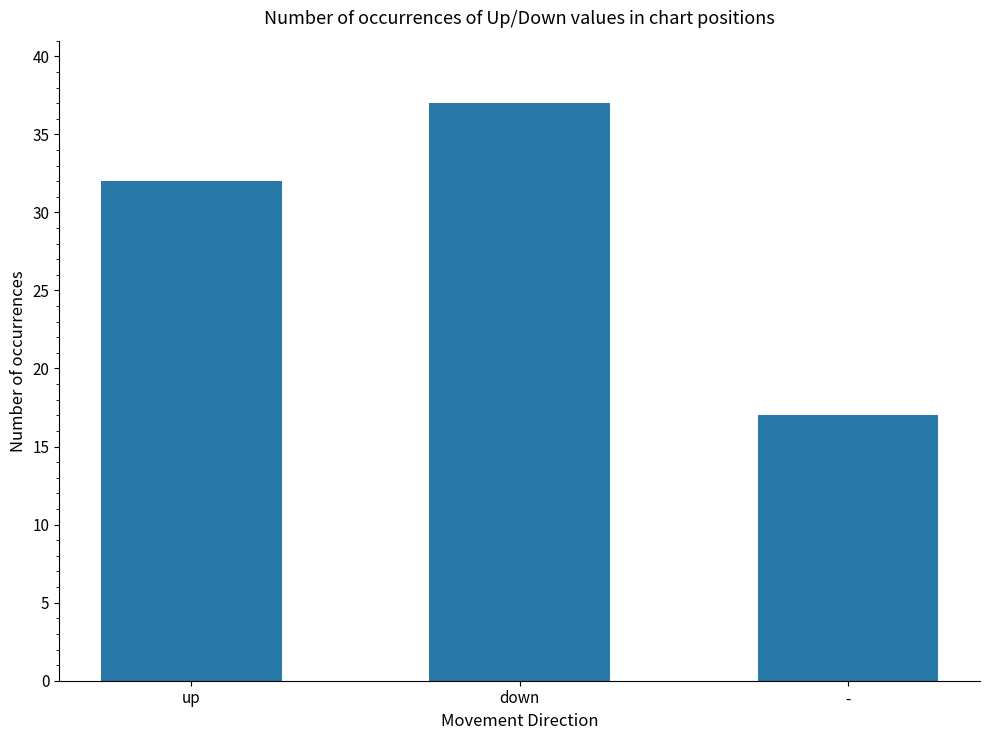

What is the label of the 2nd bar from the left?

down